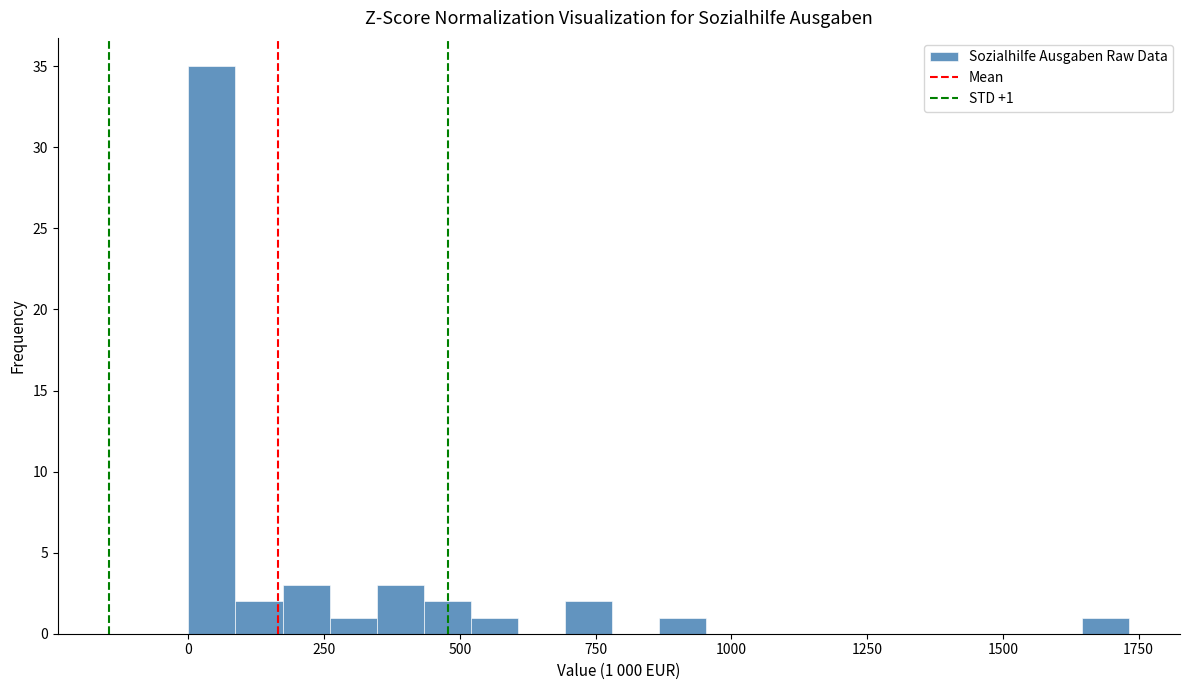

Around what value on the x-axis is the tallest bar? Give the approximate position of its centre, as read against the axis.

50